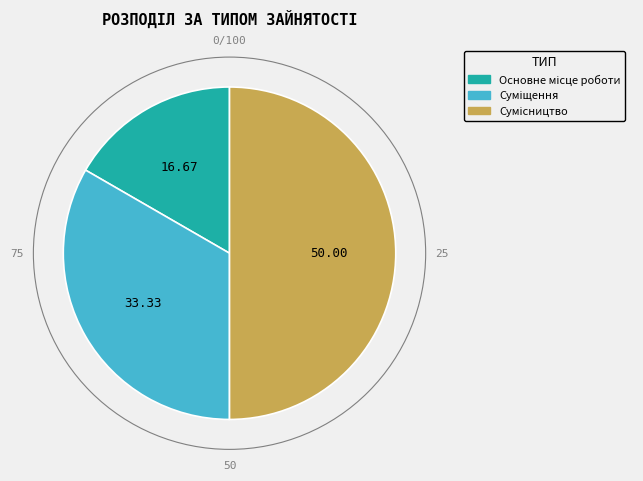

To the nearest percent, what percentage of the pie is Суміщення?

33%